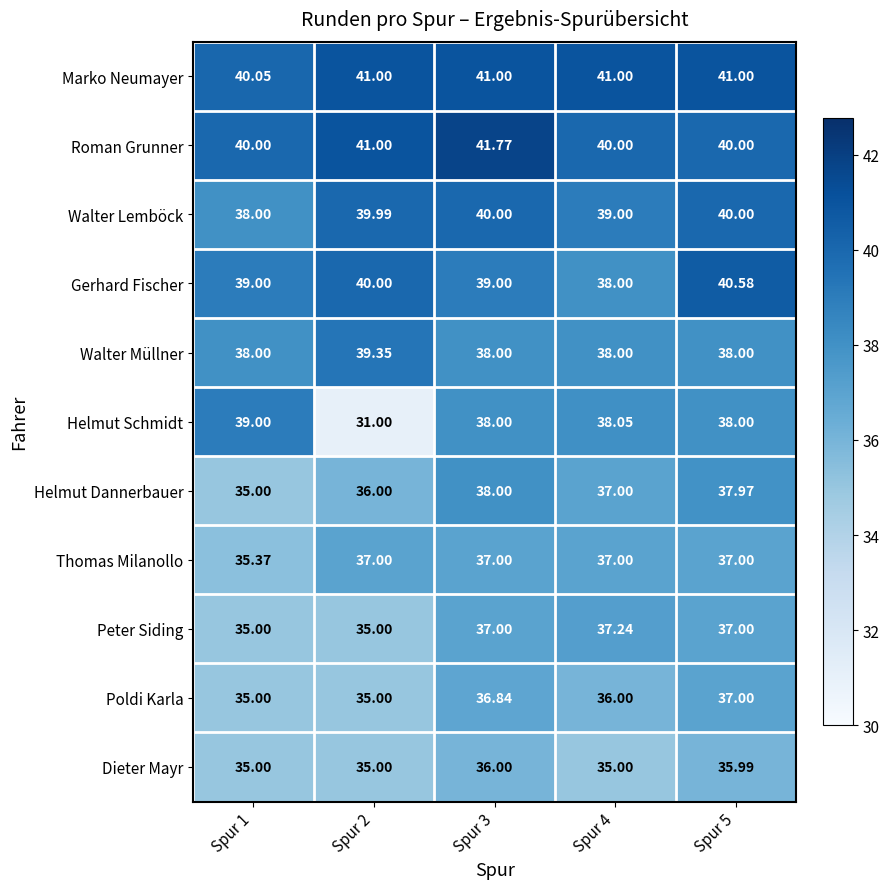

Which series has the largest range (max minus min)?

Helmut Schmidt